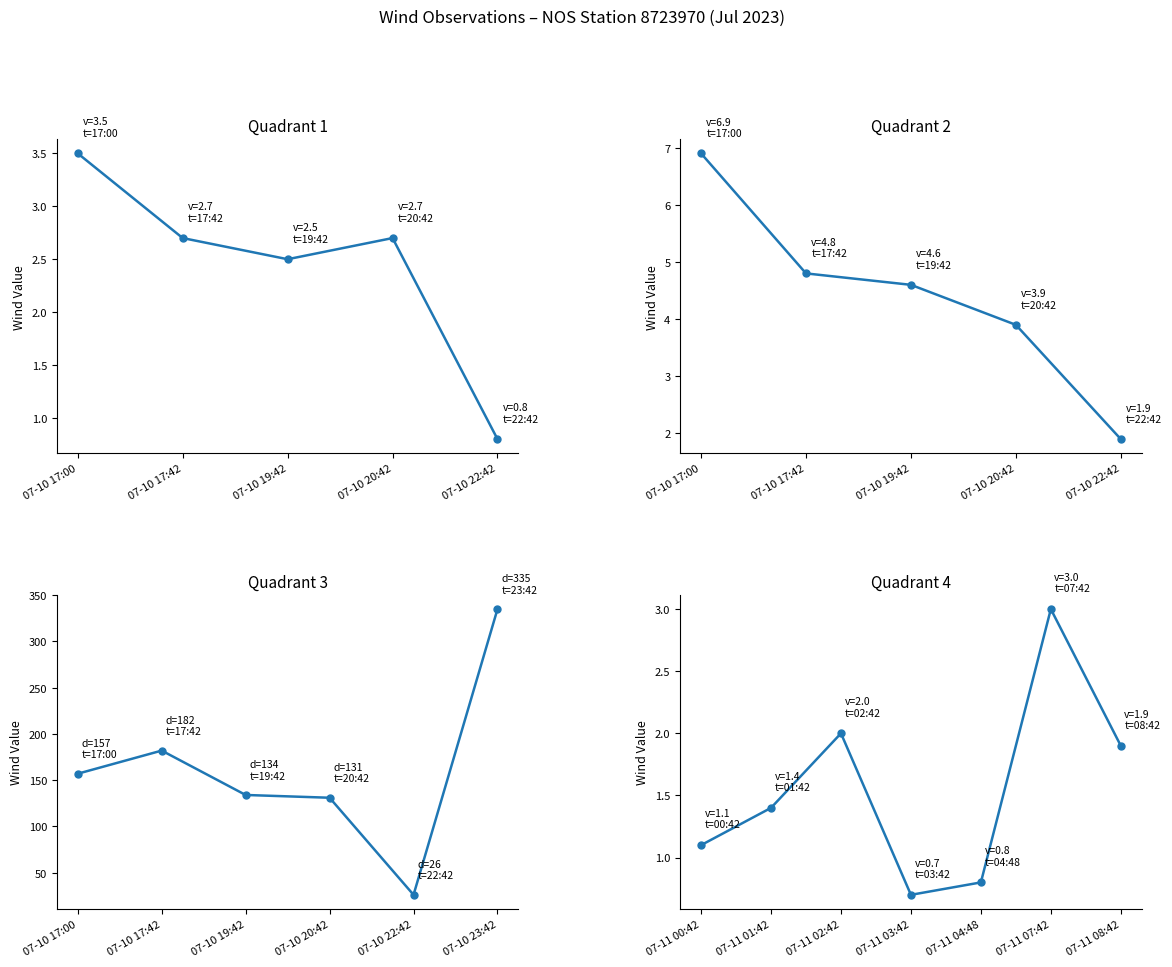

Between 2023-07-10T19:42 and 2023-07-11T15:42, which series saw the biggest shift?

wind direction(deg)